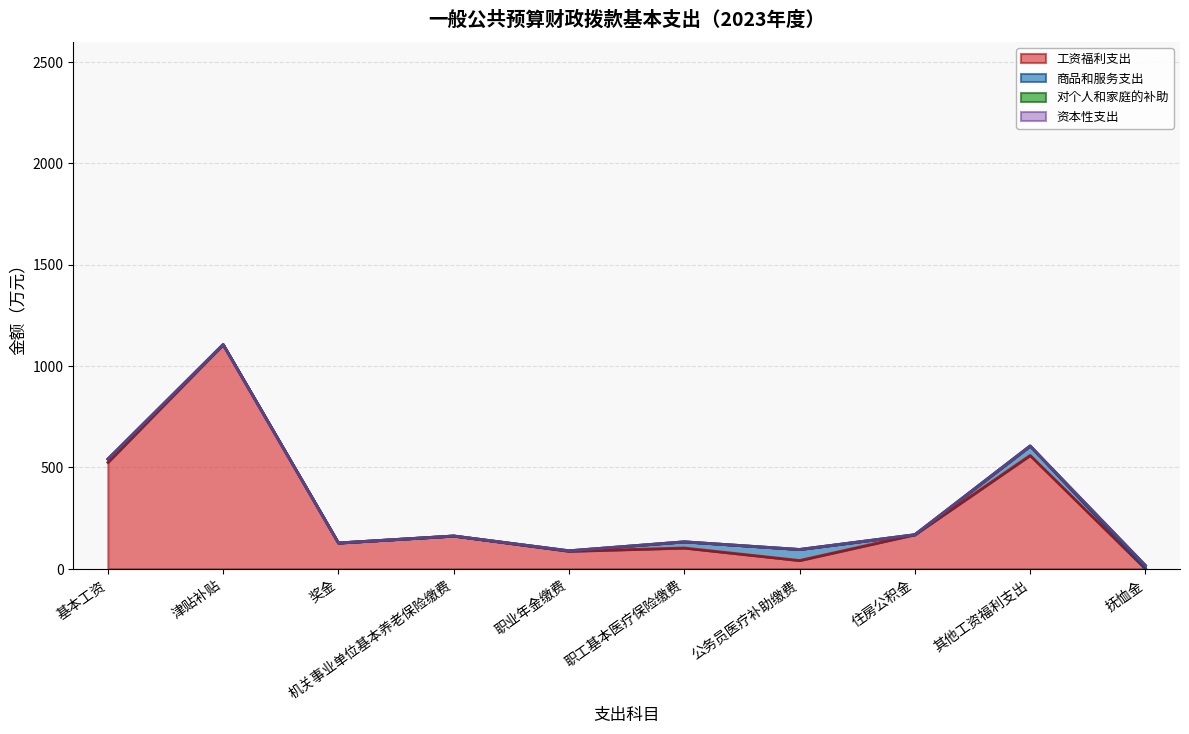

Between 奖金 and 其他工资福利支出, which series saw the biggest shift?

工资福利支出